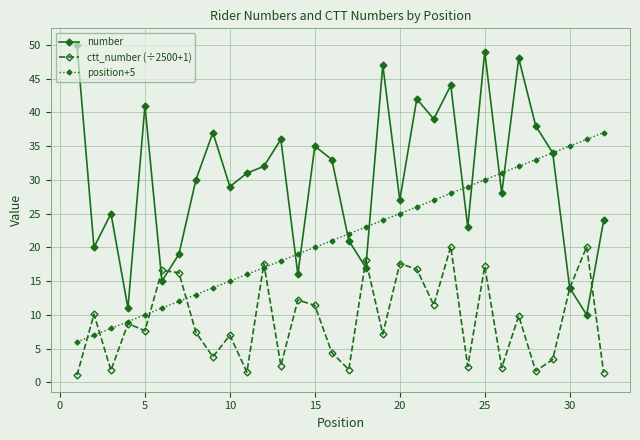

What is the average value of the position+5 series?

21.5